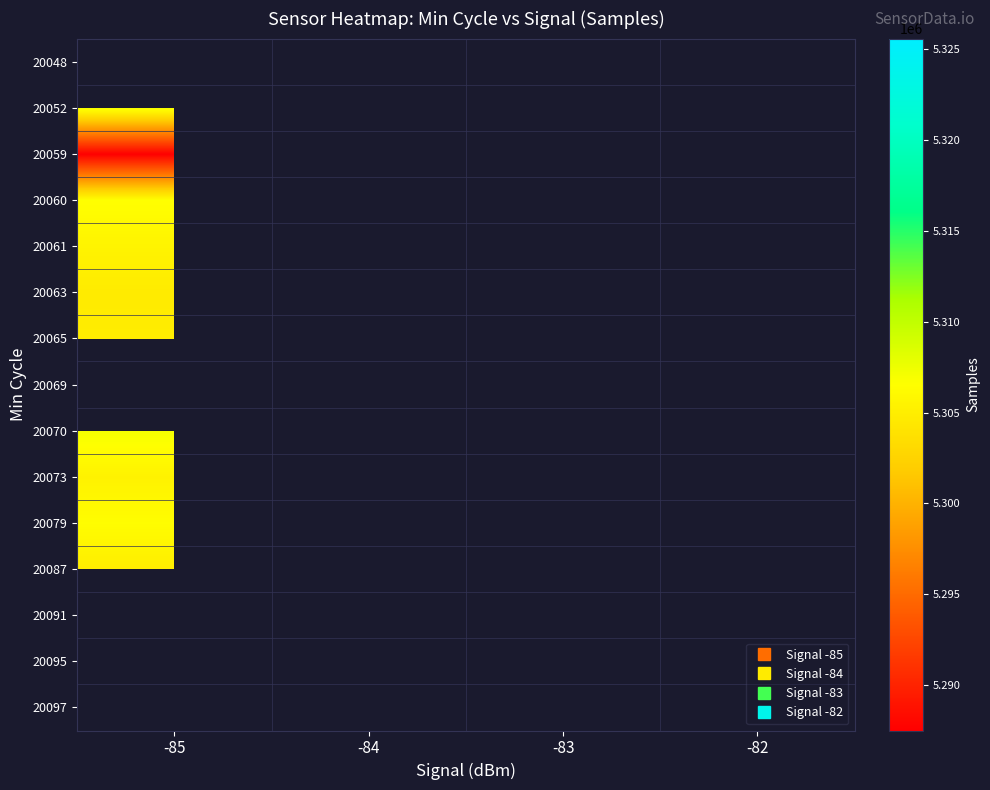

At which label is 20052 closest to 5307119?

-85